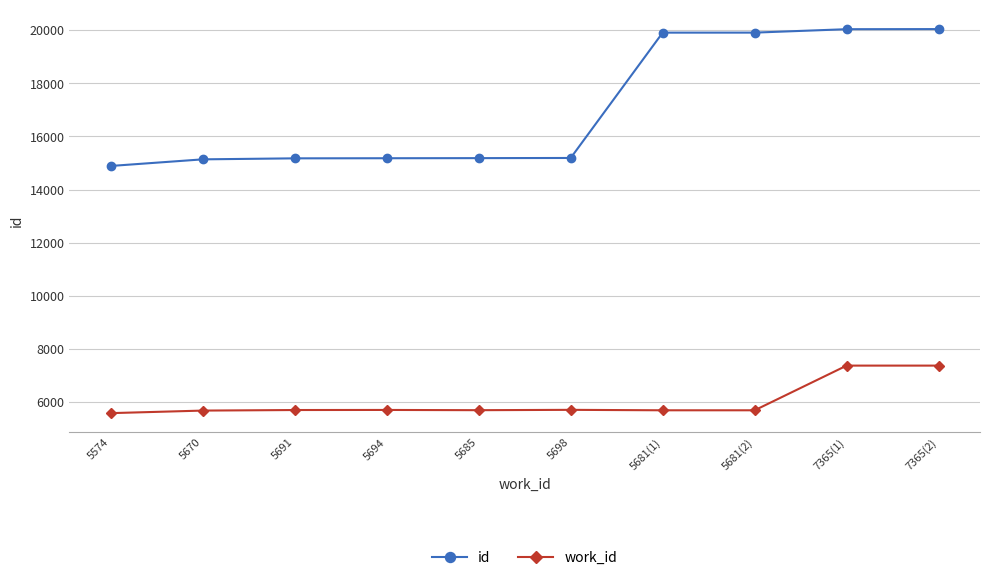

What is the minimum value for id?

14889